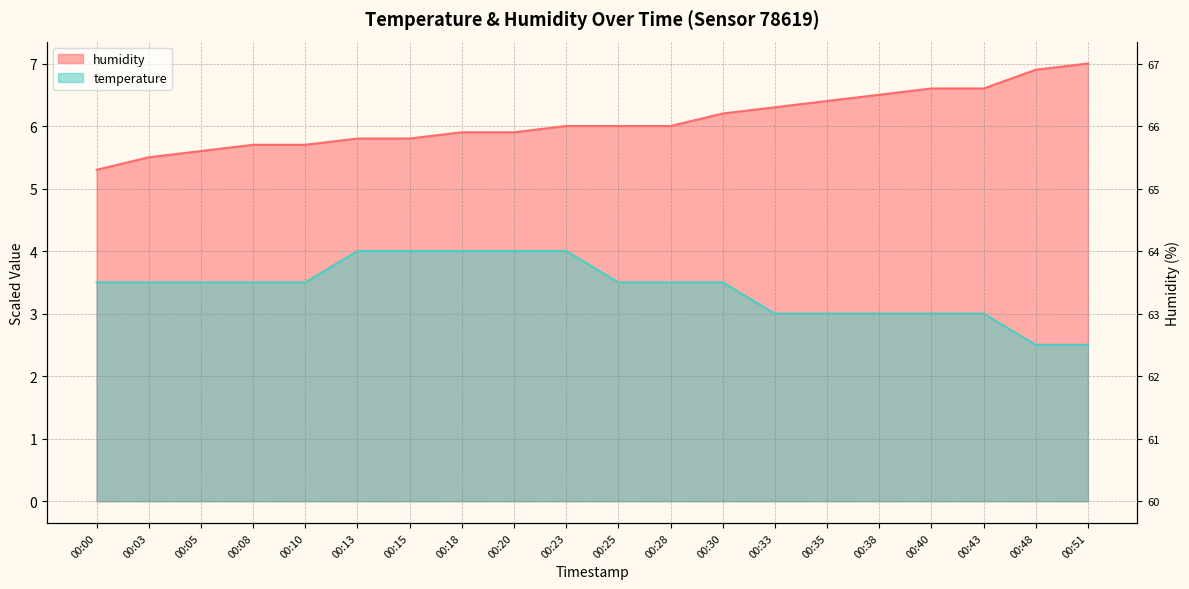

How many lines are shown in the chart?

2